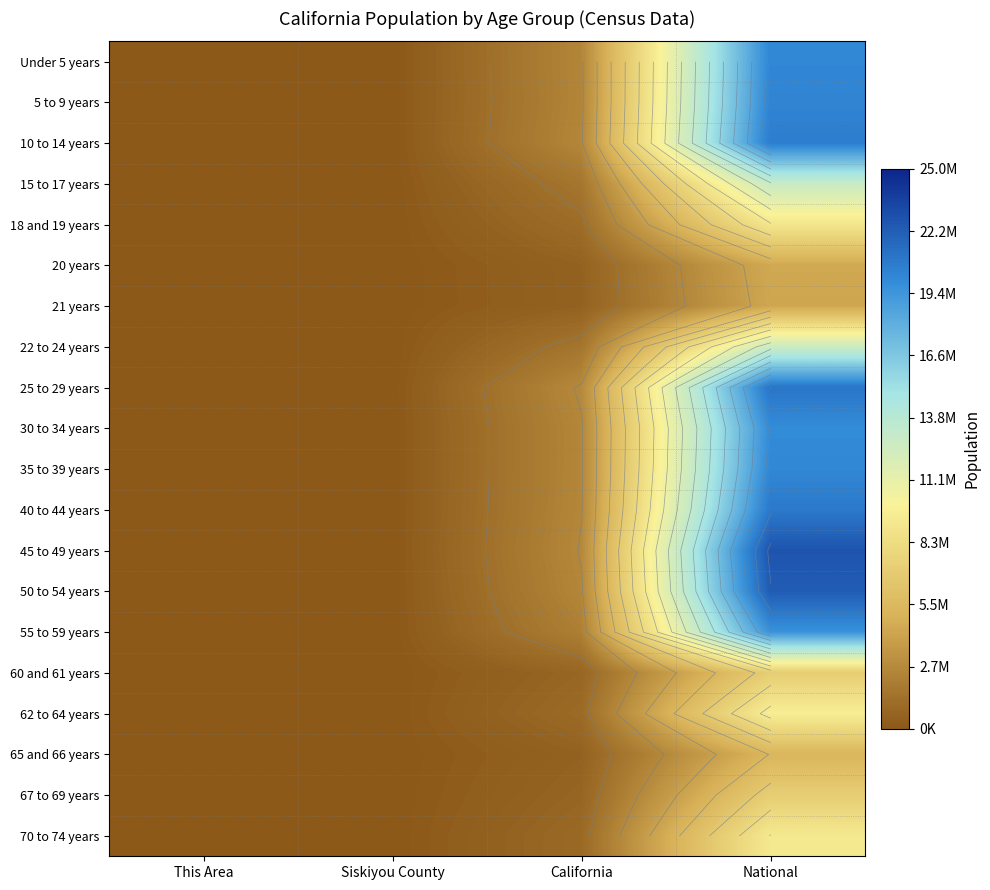

At which label does 55 to 59 years reach its peak?

National